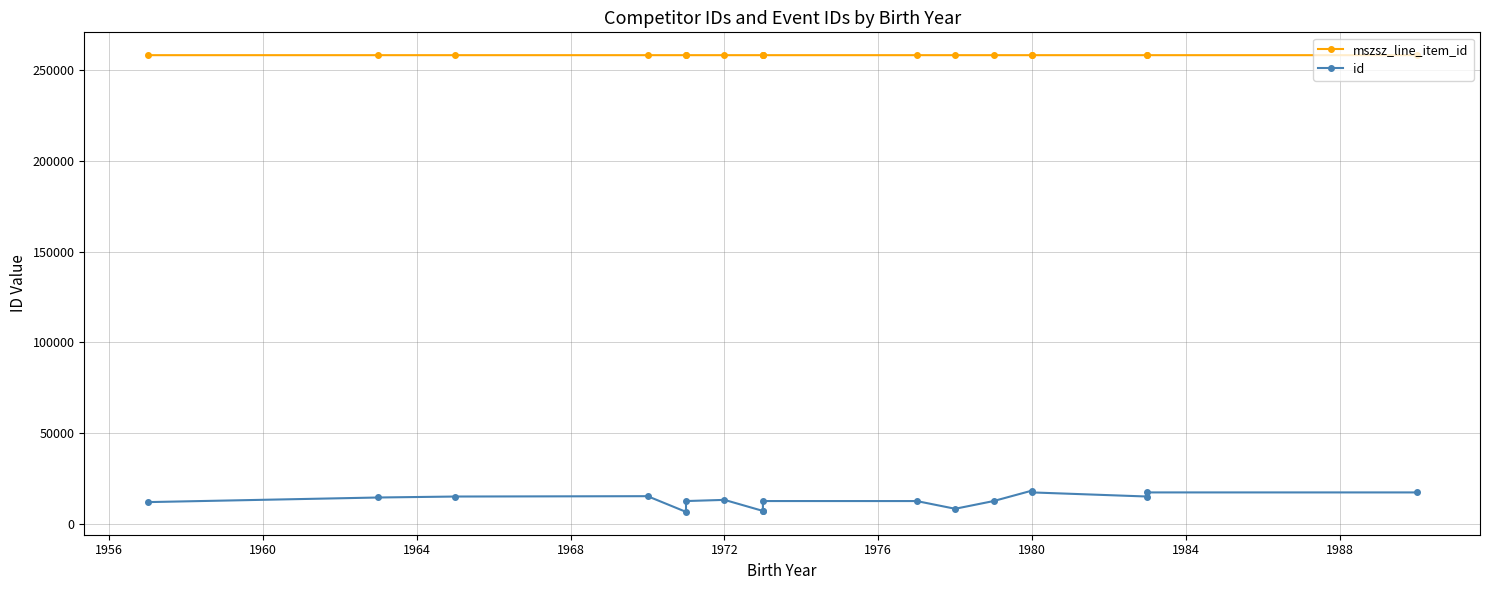

What is the difference between the highest and lowest values at 1968?

251414